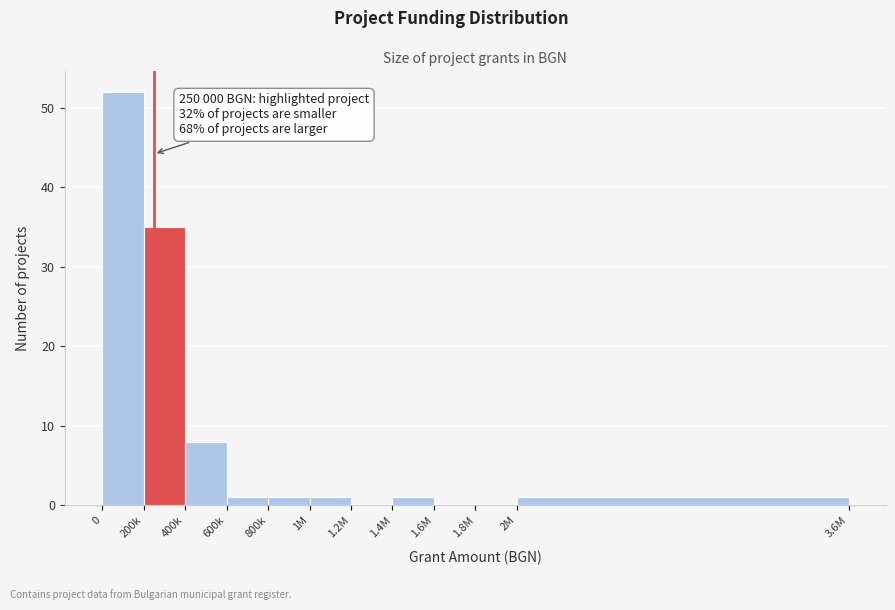

Reading left to right, what are all the values shown in this chart?

0=52	200k=35	400k=8	600k=1	800k=1	1M=1	1.2M=0	1.4M=1	1.6M=0	1.8M=0	2M=1